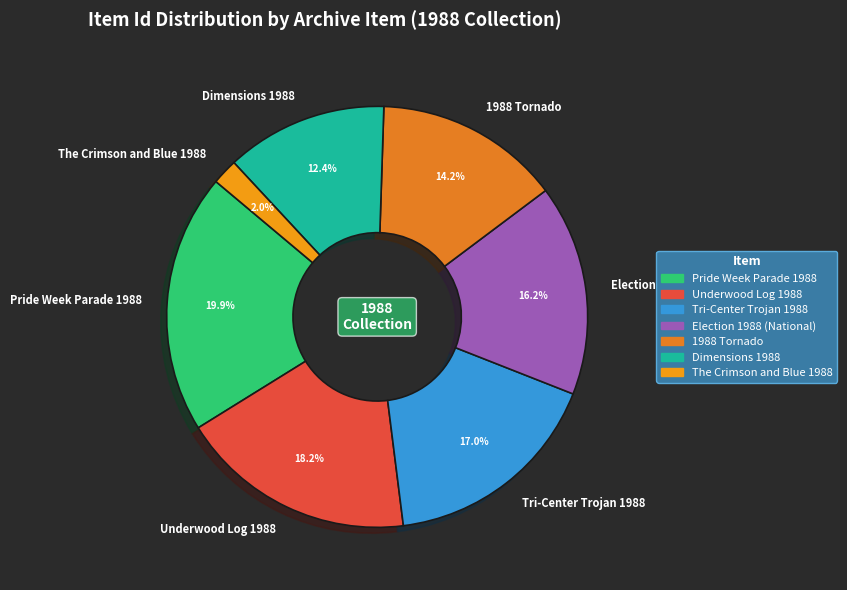

To the nearest percent, what is the average slice percentage?

14%